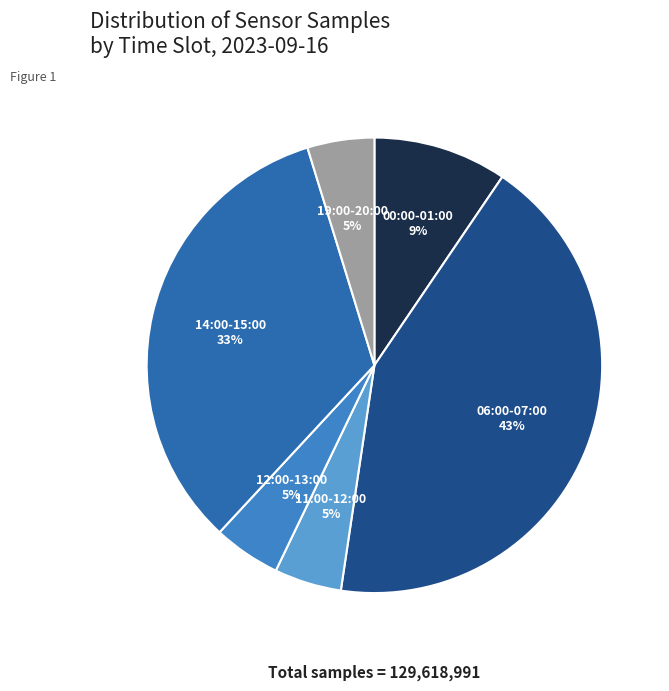

True or false: 00:00-01:00 accounts for 9% of the total.

True